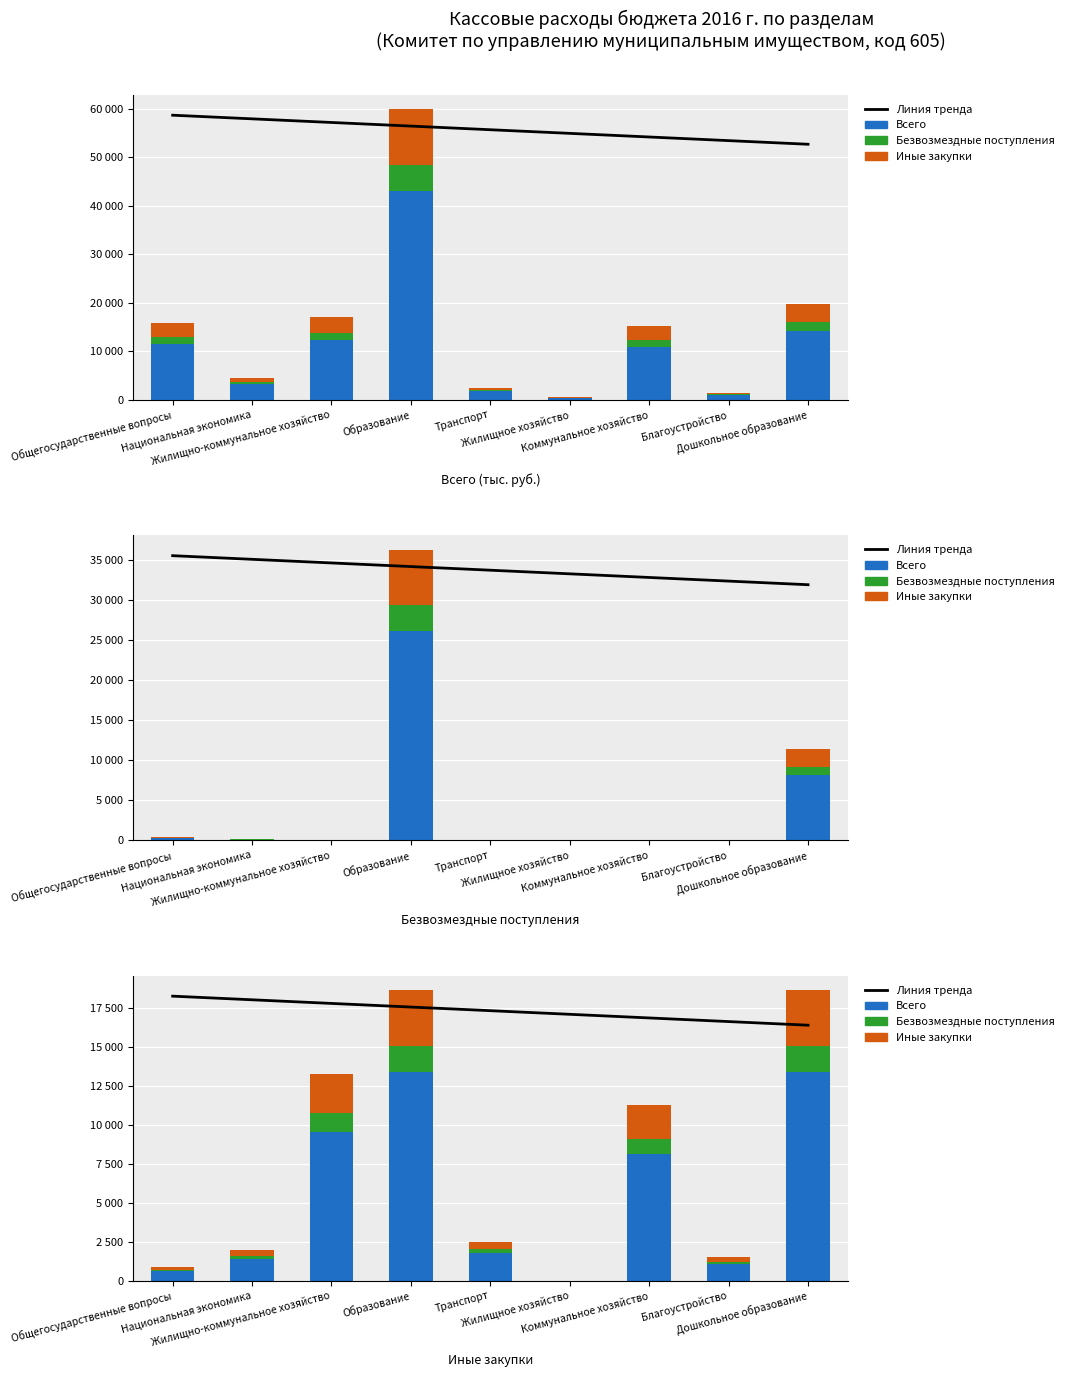

List the labels in order of Линия тренда value, smallest first.

Дошкольное образование, Благоустройство, Коммунальное хозяйство, Жилищное хозяйство, Транспорт, Образование, Жилищно-коммунальное хозяйство, Национальная экономика, Общегосударственные вопросы